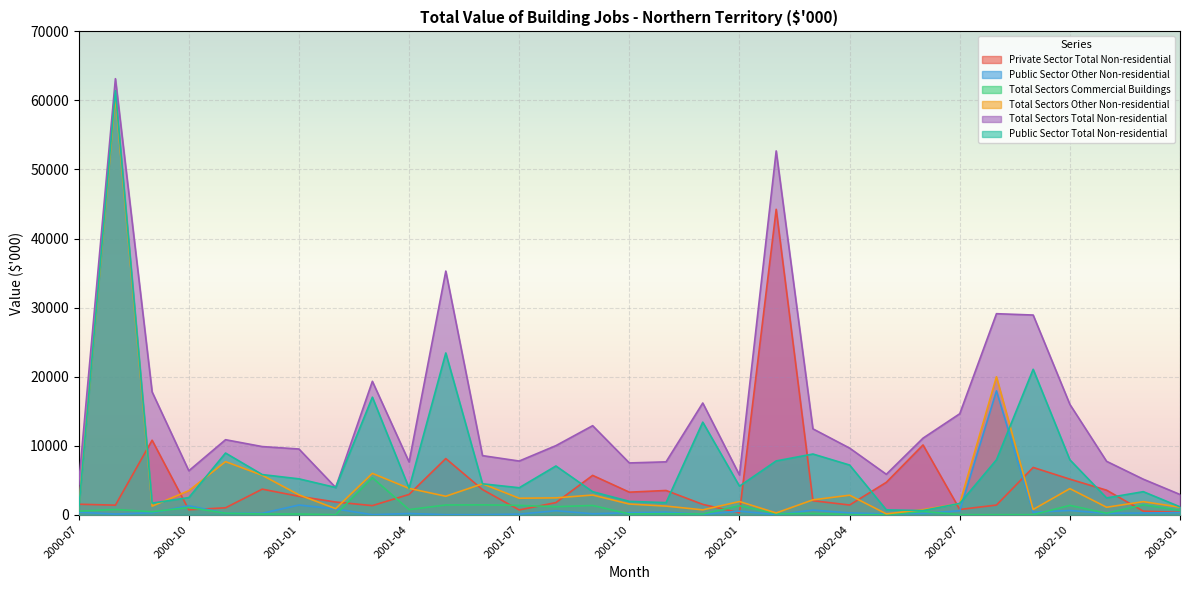

What is the difference between the highest and lowest values at 2002-06?

10882